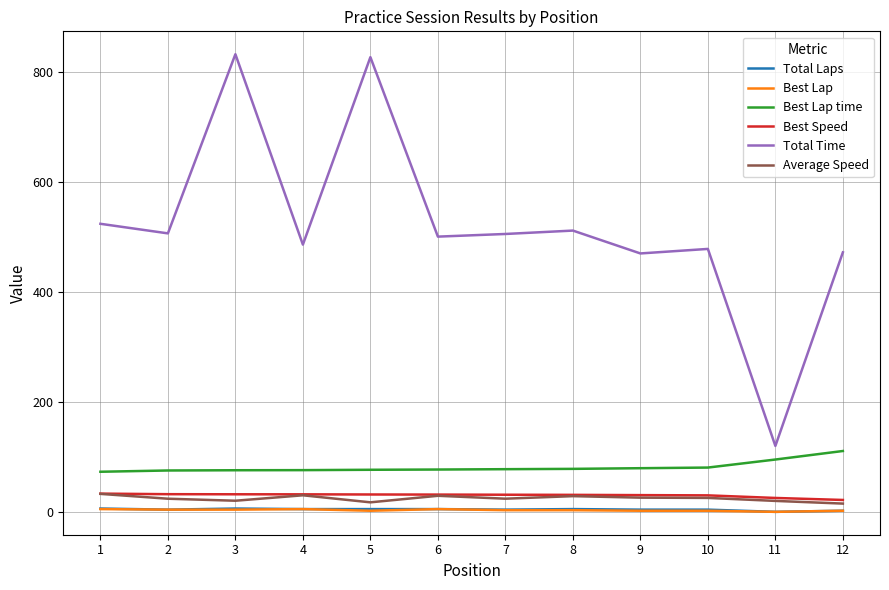

Which series has the largest total across all categories?

Total Time